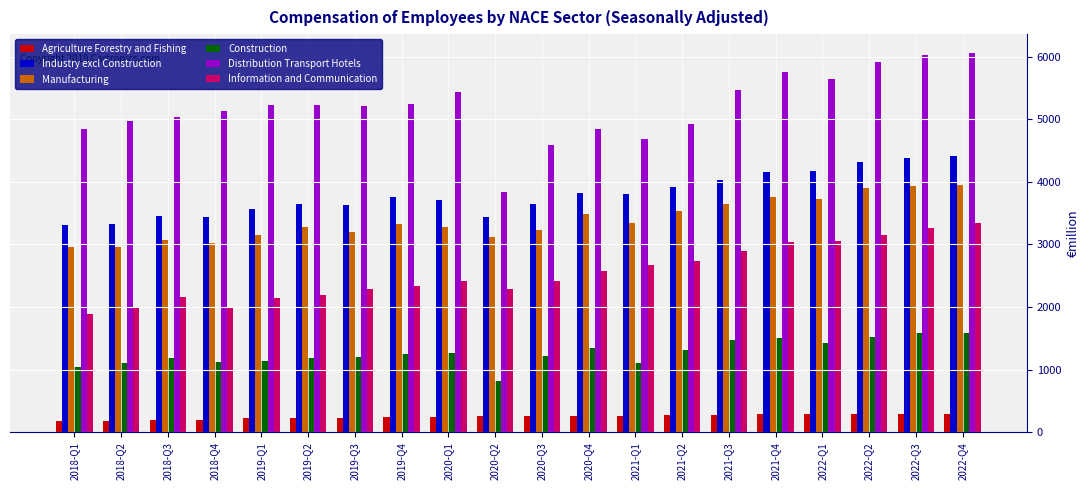

Rank the series by their maximum value, from highest to lowest.

Distribution Transport Hotels, Industry excl Construction, Manufacturing, Information and Communication, Construction, Agriculture Forestry and Fishing